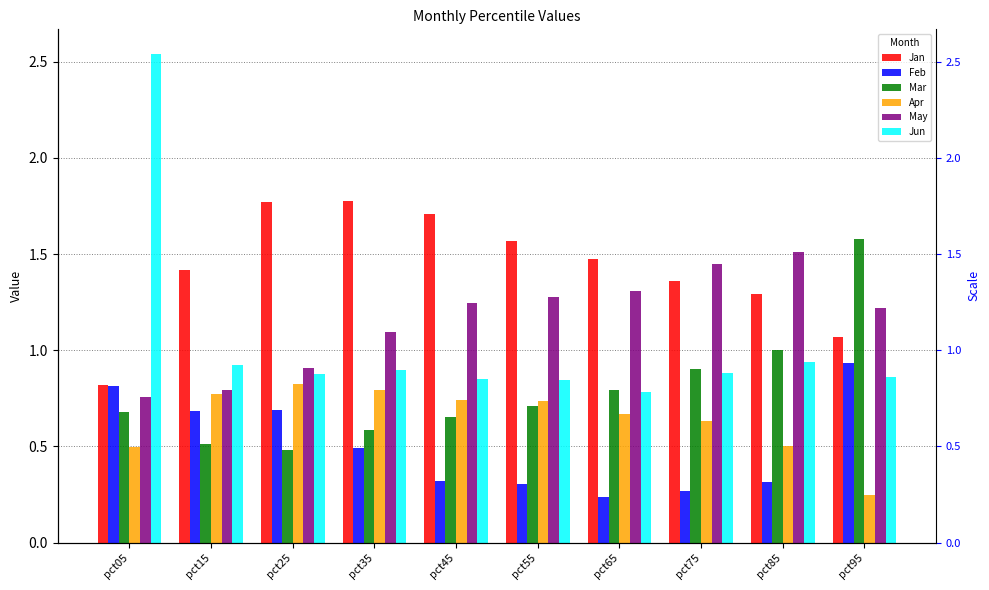

Where is Mar nearest to the value 1?

pct85